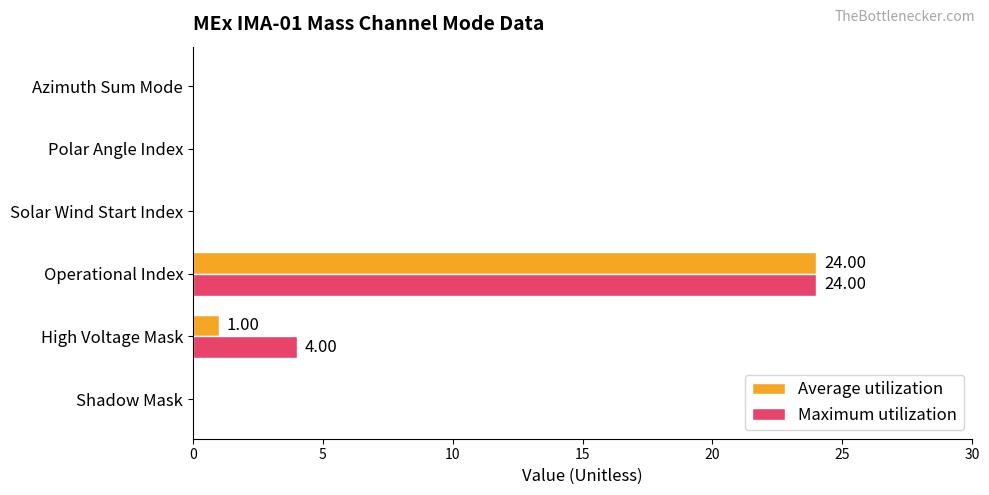

Which label corresponds to the largest value in the chart?

Operational Index